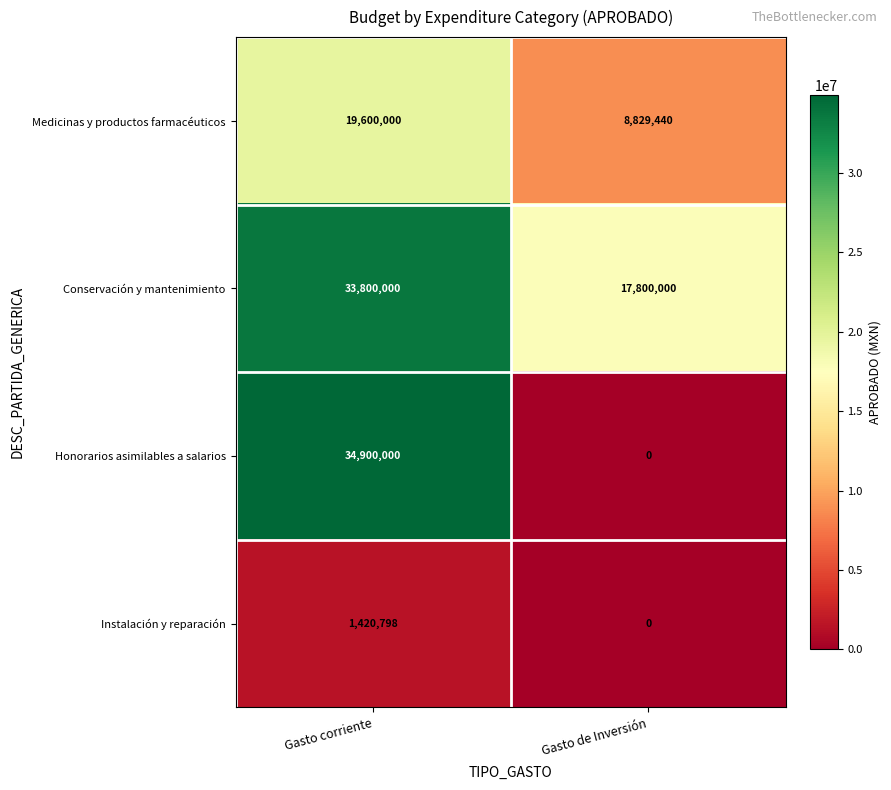

Reading left to right, transcribe all the data shown in this chart.

Medicinas y productos farmacéuticos: Gasto corriente=19600000	Gasto de Inversión=8829440
Conservación y mantenimiento: Gasto corriente=33800000	Gasto de Inversión=17800000
Honorarios asimilables a salarios: Gasto corriente=34900000	Gasto de Inversión=0
Instalación y reparación: Gasto corriente=1420798	Gasto de Inversión=0